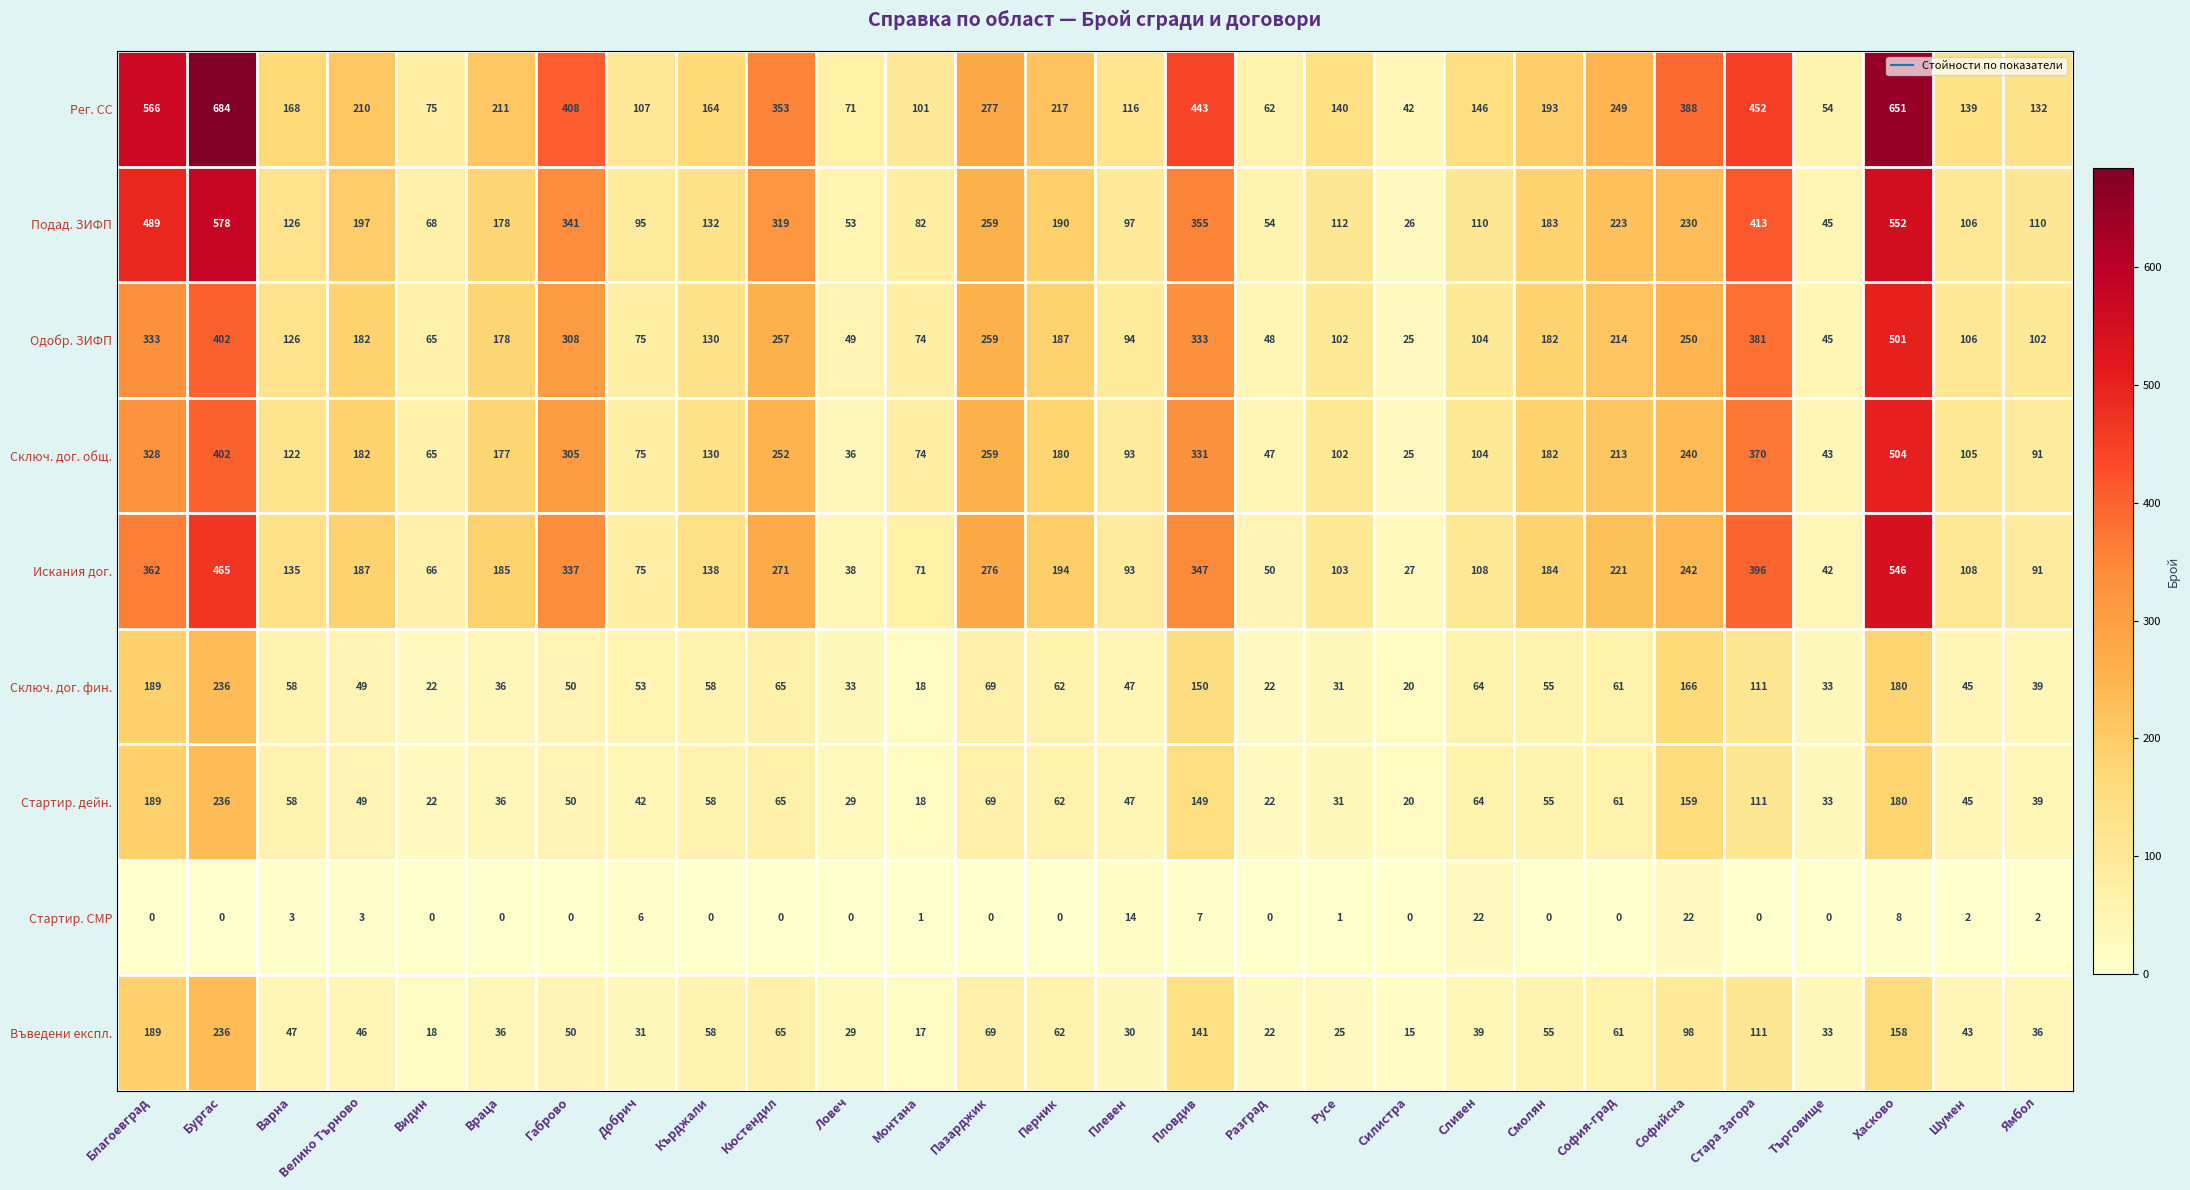

What is the difference between the maximum and minimum values in the Подад. ЗИФП series?

552